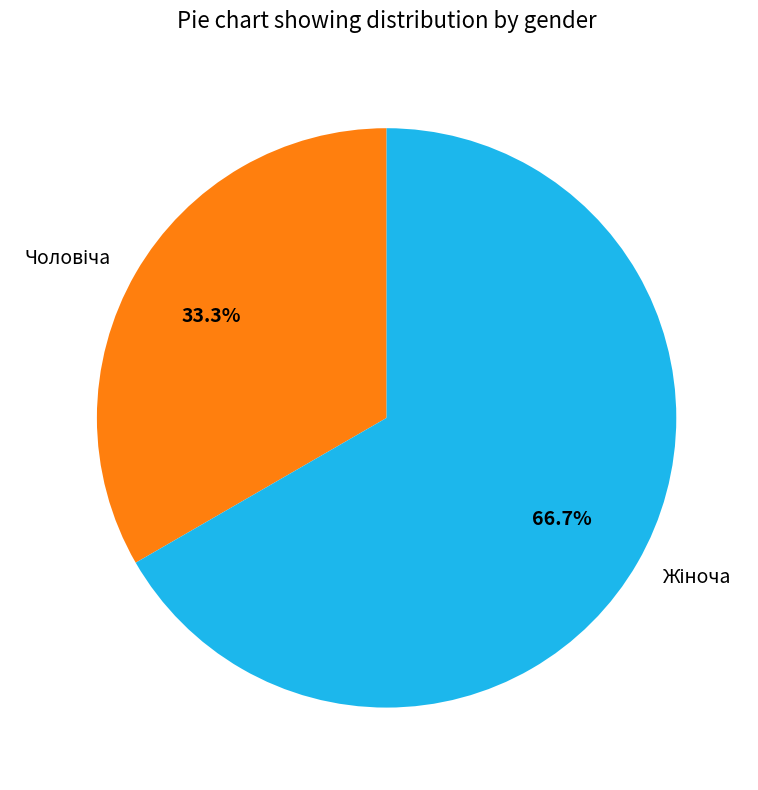

Is there a majority slice in this chart?

Yes